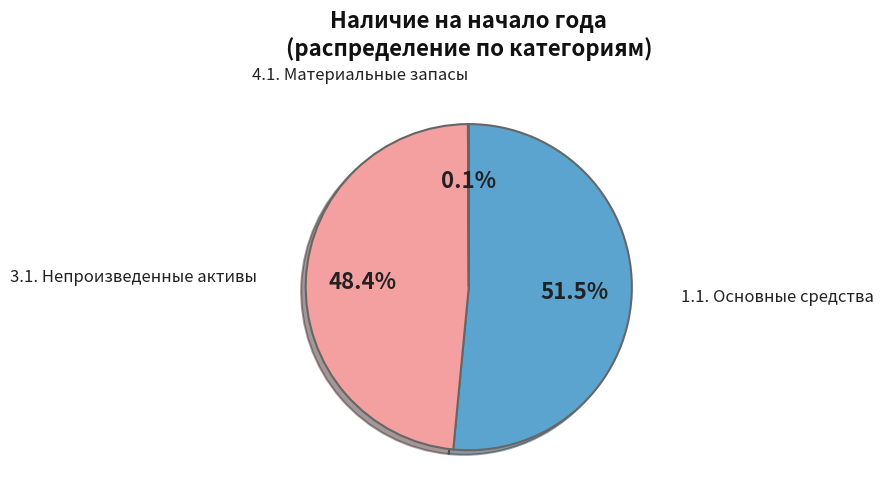

Is there a majority slice in this chart?

Yes